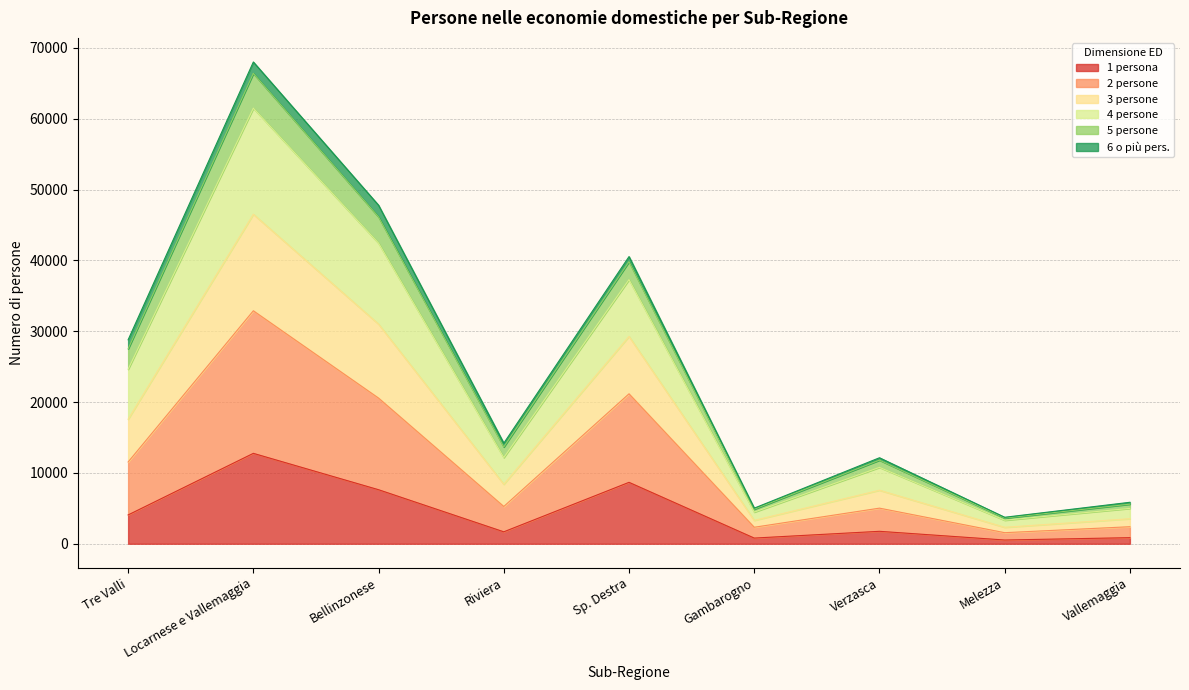

Is it true that 1 persona equals 1685 at Riviera?

True